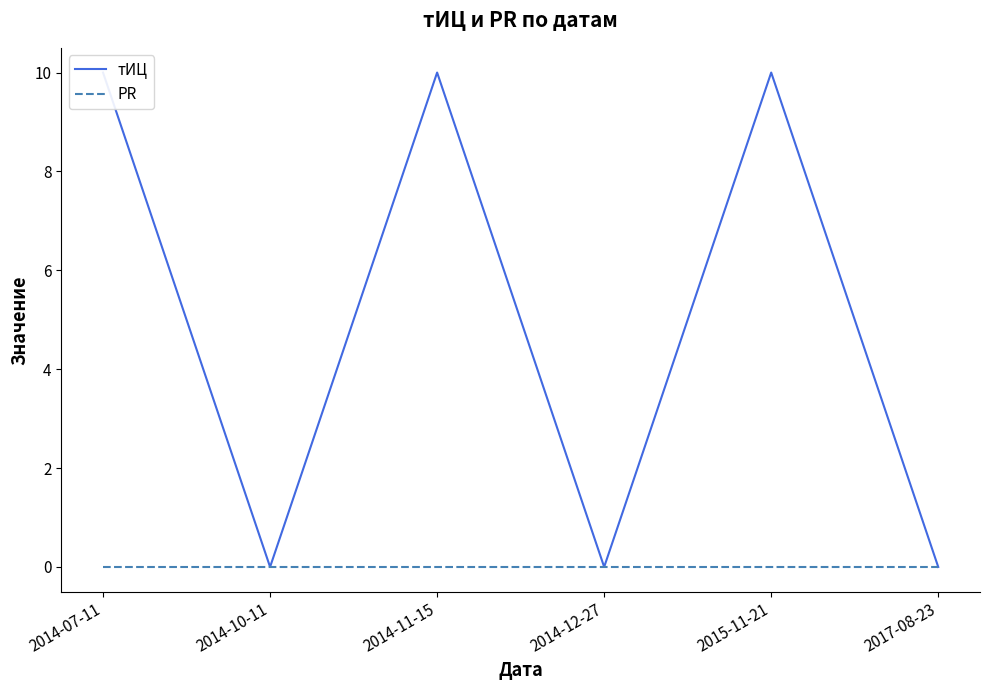

What position from the right is 2015-11-21?

2